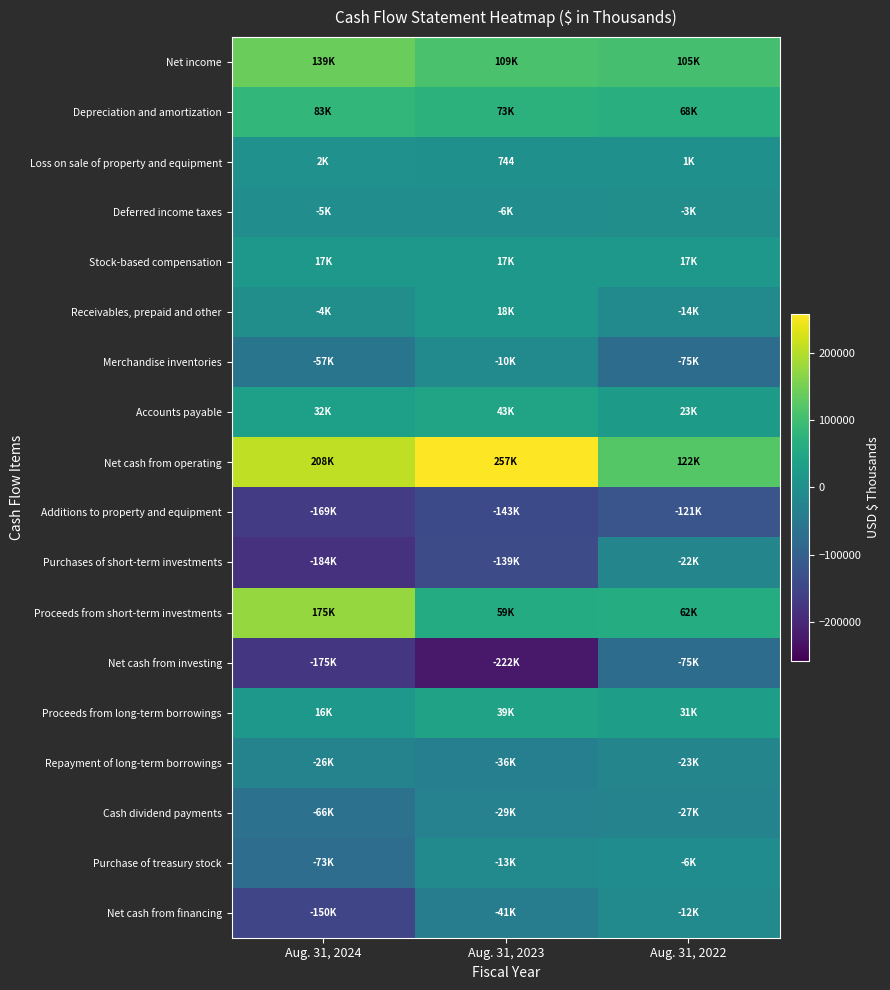

What is the total value across all series at Aug. 31, 2024?

-236795